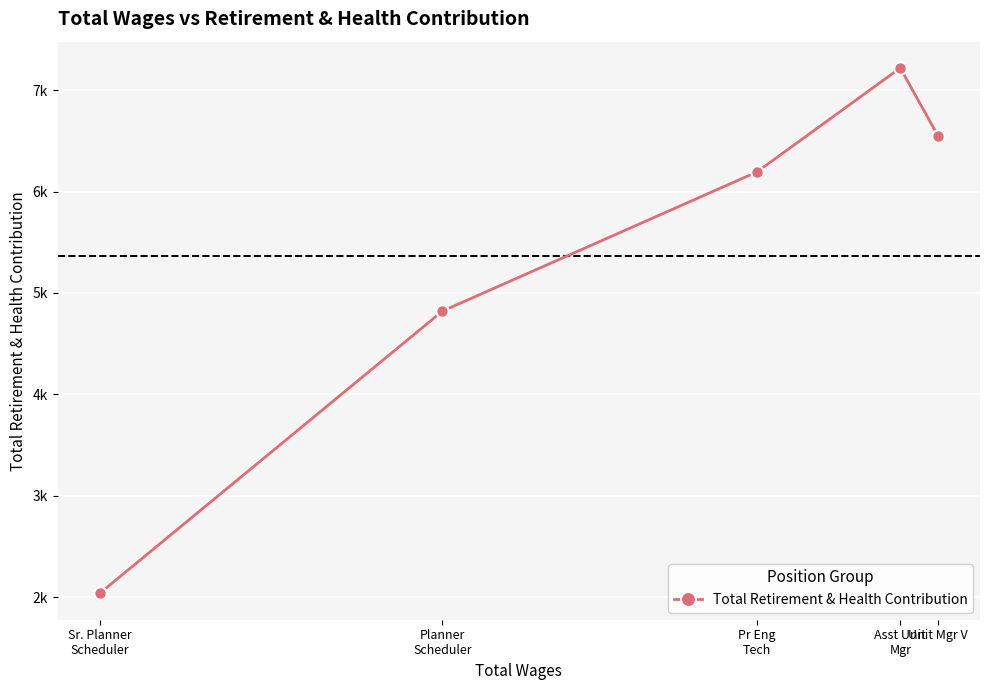

Reading left to right, list all the values displayed in this chart.

20353	48206	61928	72191	65479